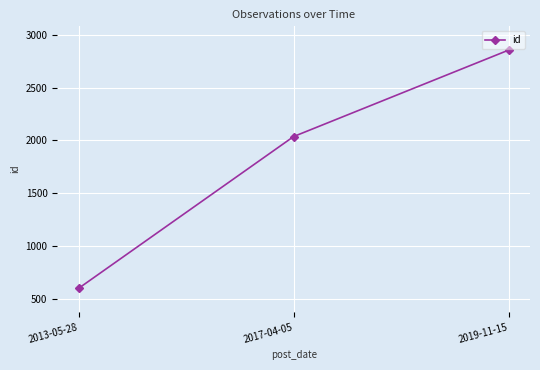

List the labels in order of value, smallest first.

2013-05-28, 2017-04-05, 2019-11-15